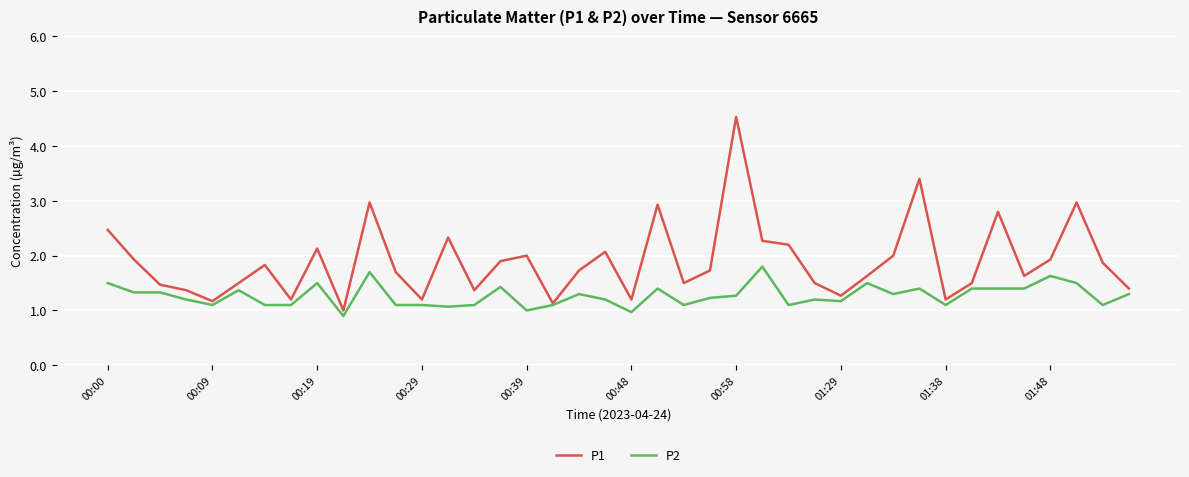

Which series has the largest total across all categories?

P1